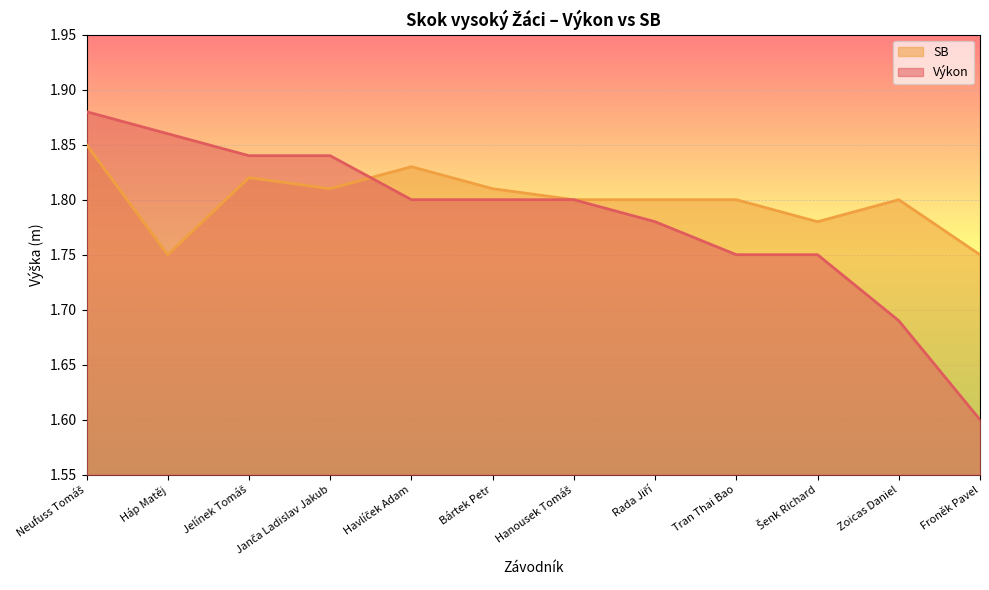

True or false: SB has a value of 2.8 at Jelínek Tomáš.

False